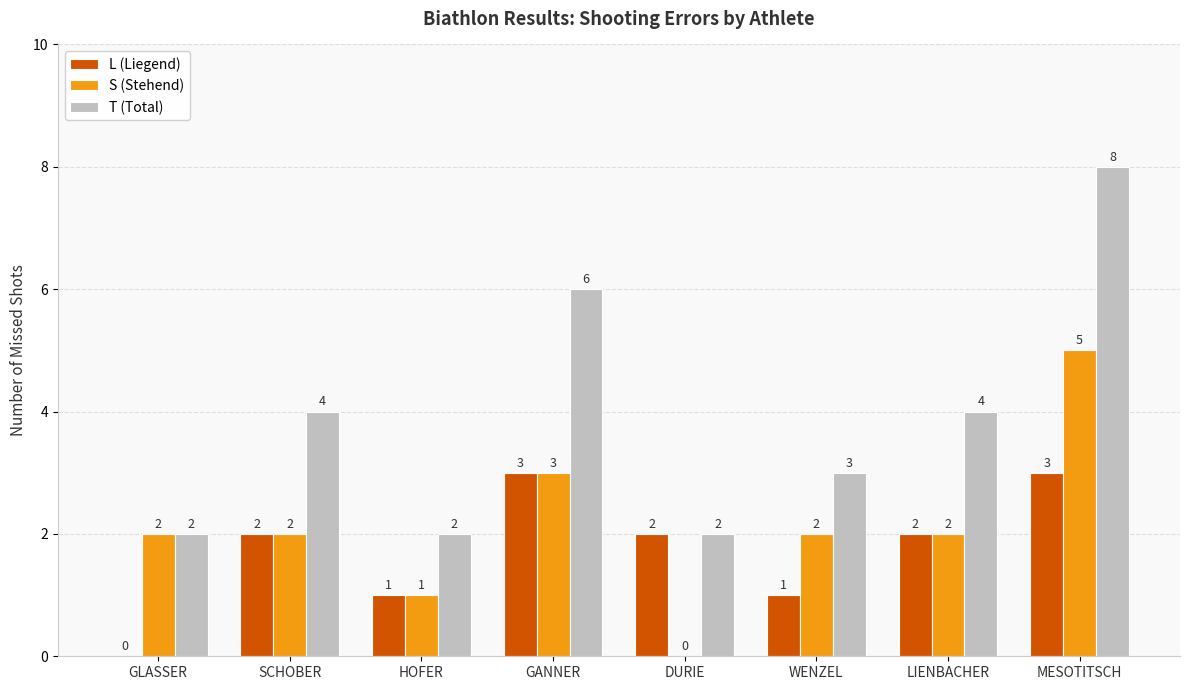

Does the chart contain stacked bars?

No